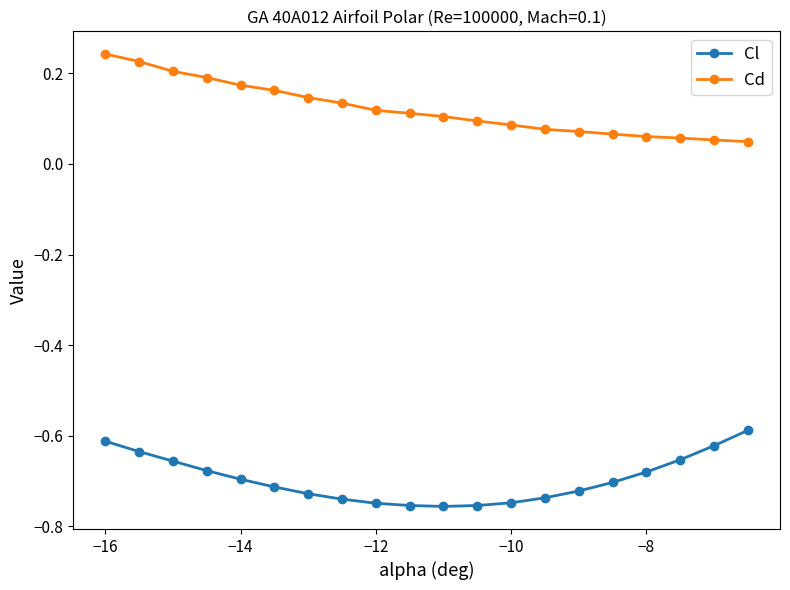

At how many categories does at least one series exceed 0?

20